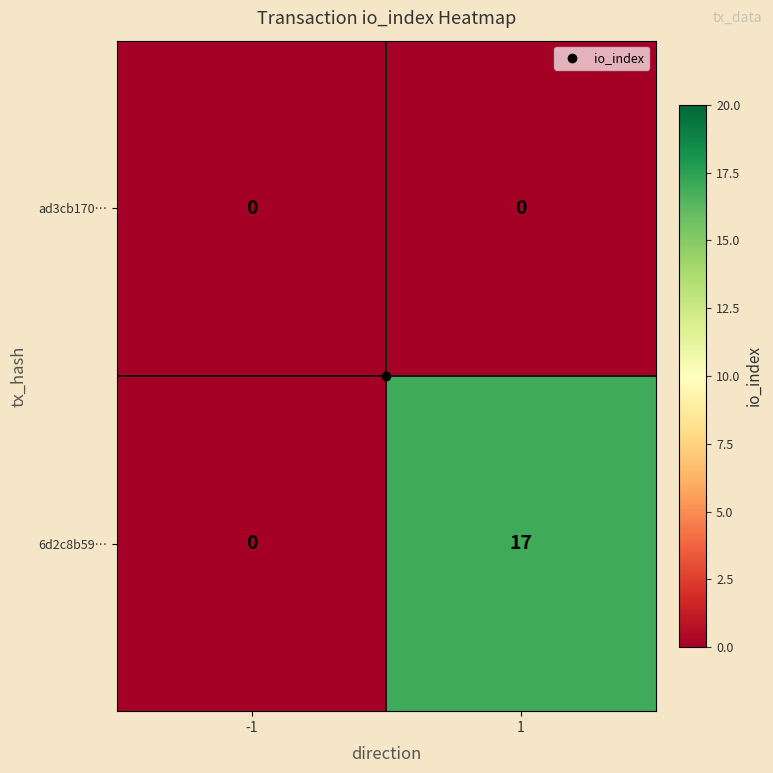

Which series has the largest range (max minus min)?

6d2c8b59…